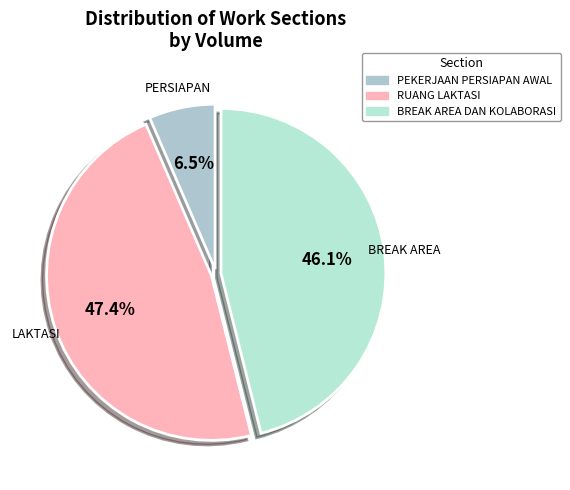

The BREAK AREA DAN KOLABORASI slice represents 13% of the pie. True or false?

False